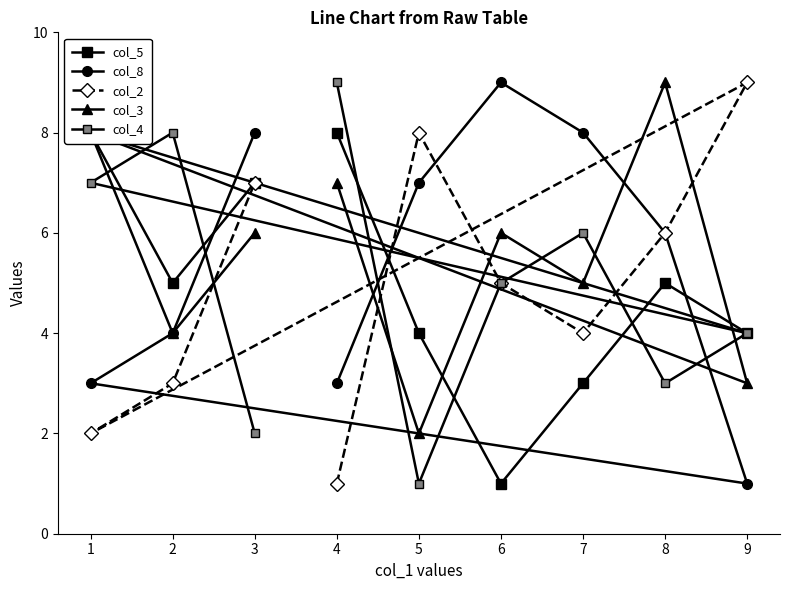

The col_2 series shows 8 at 5. True or false?

True